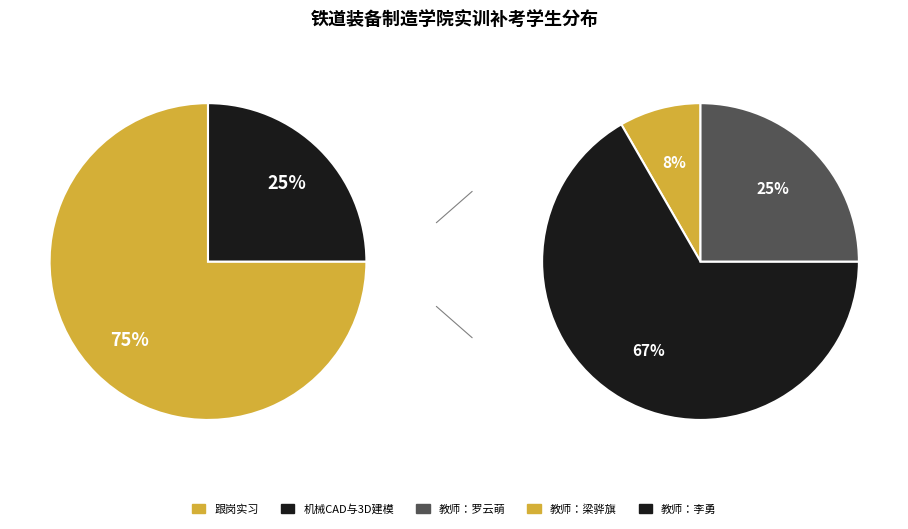

True or false: 跟岗实习 accounts for 75% of the total.

True